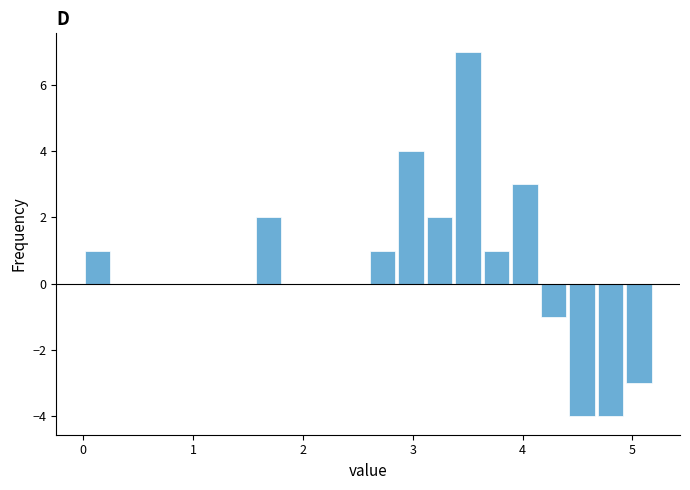

Read against the x-axis, roughly where is the centre of the tallest bar?

3.5